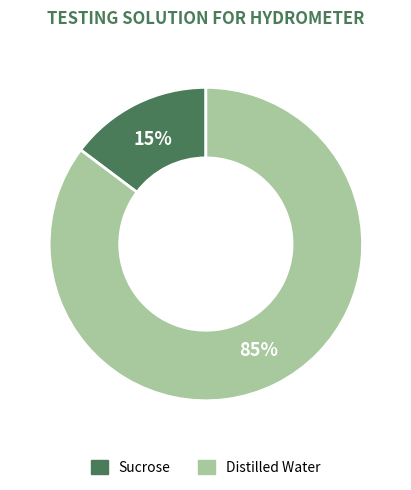

What percentage is the Distilled Water slice, to the nearest percent?

85%